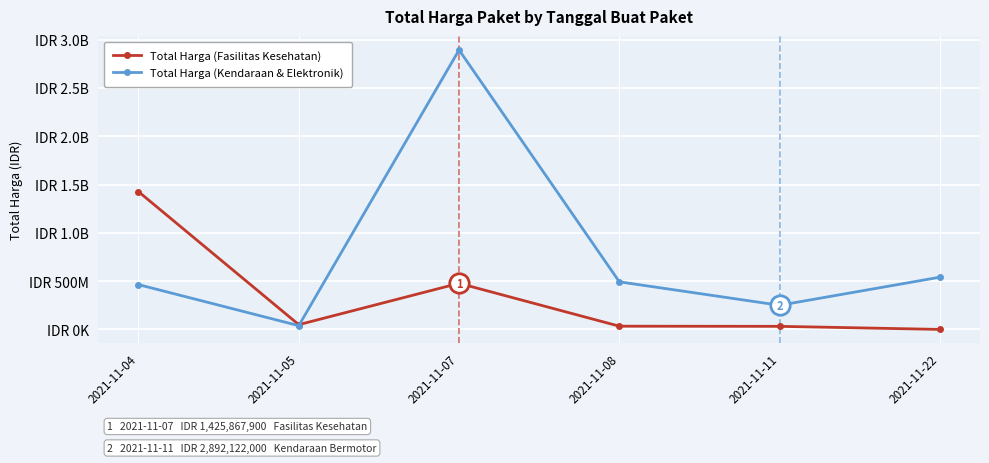

What is the value of the Total Harga (Kendaraan & Elektronik) point at the 3rd from the left?

2892122000